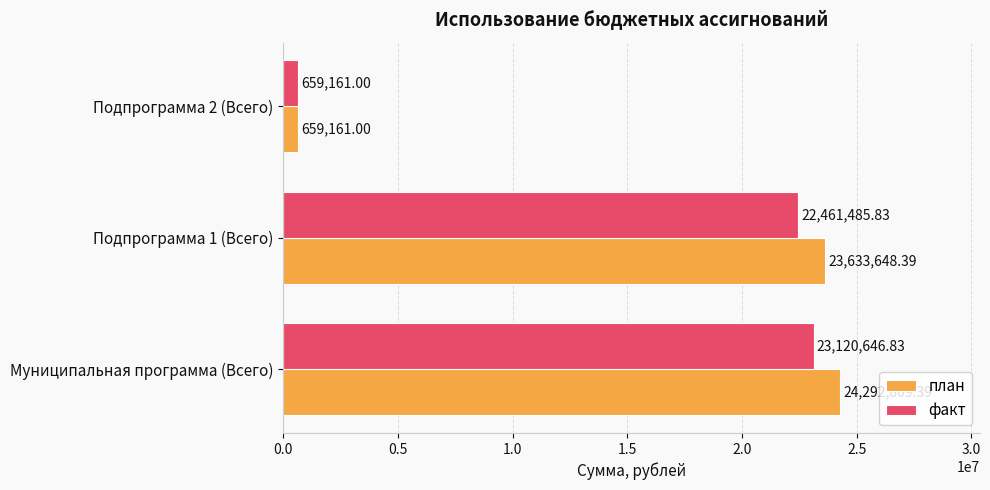

Which series changed the most between Подпрограмма 1 (Всего) and Подпрограмма 2 (Всего)?

план